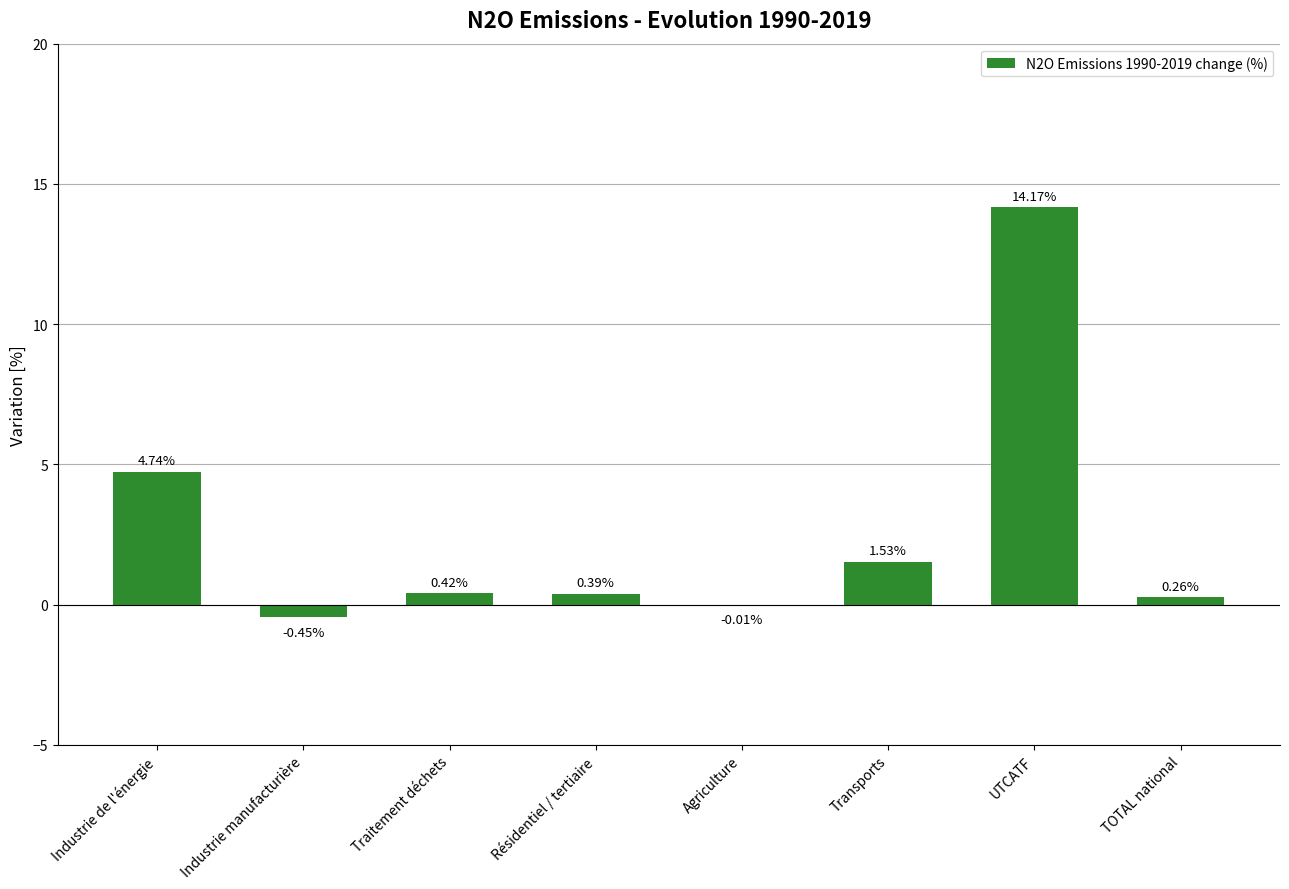

What is the change in value from Industrie de l'énergie to Industrie manufacturière?

-5.2